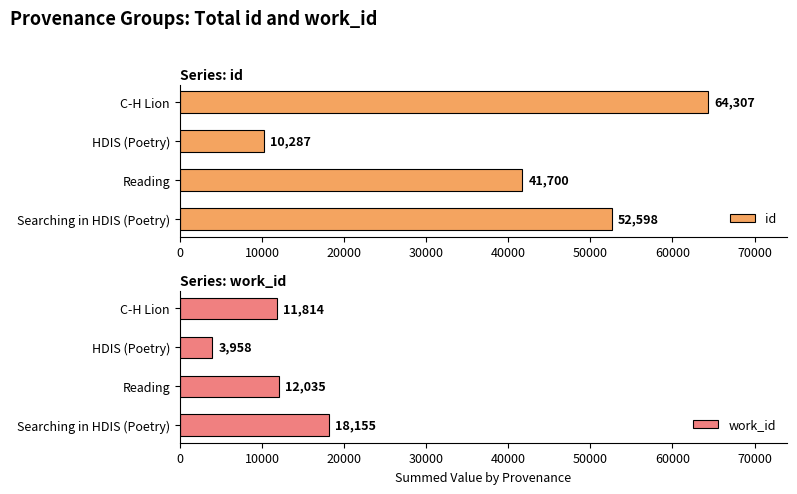

How many id values are between 41700 and 64307?

3